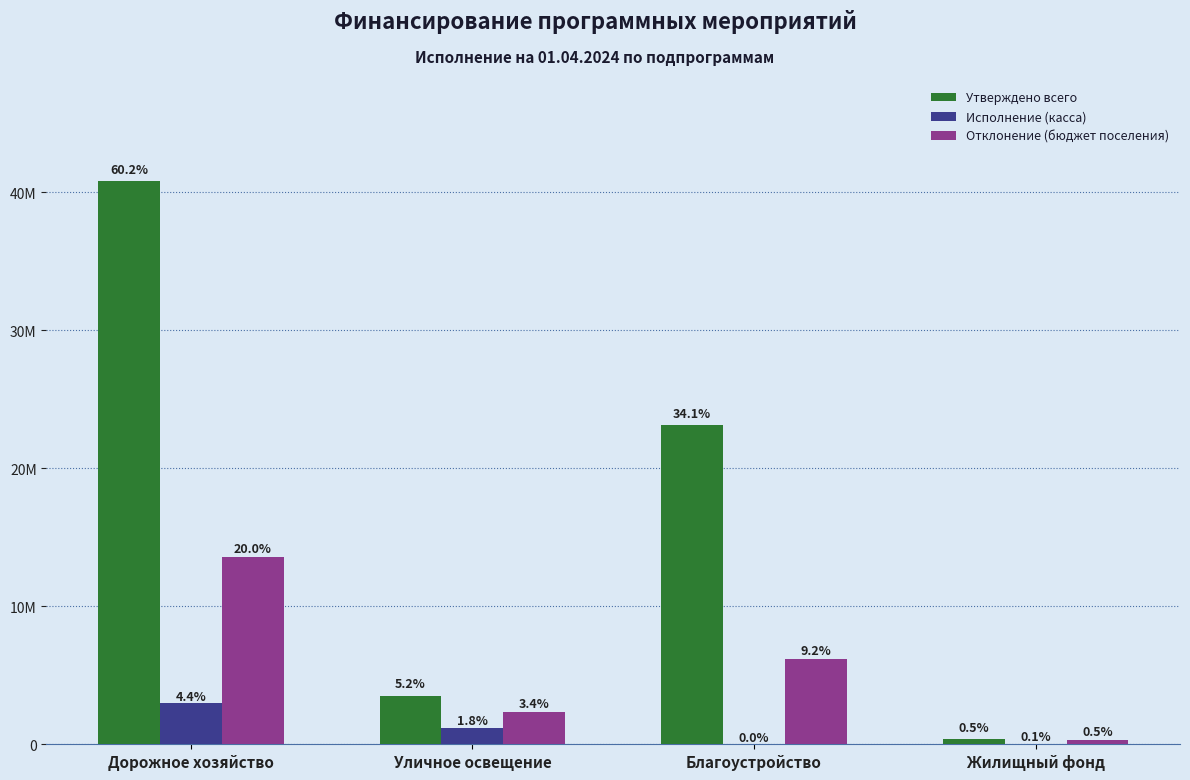

Are the bars grouped side by side (vs. stacked)?

Yes